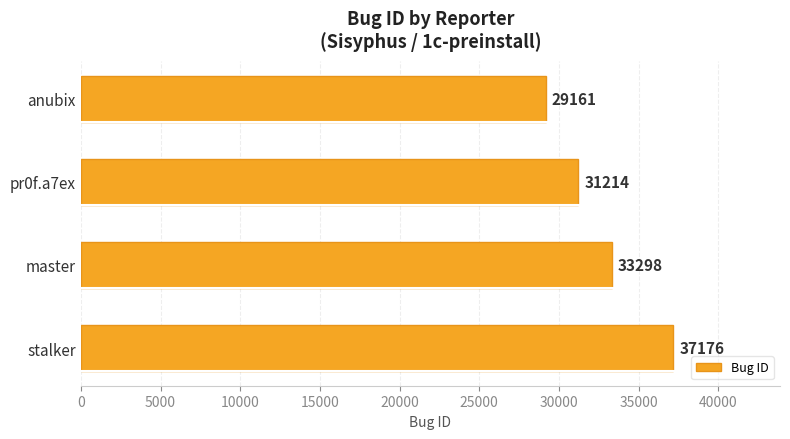

True or false: the data shows 10853 at stalker.

False